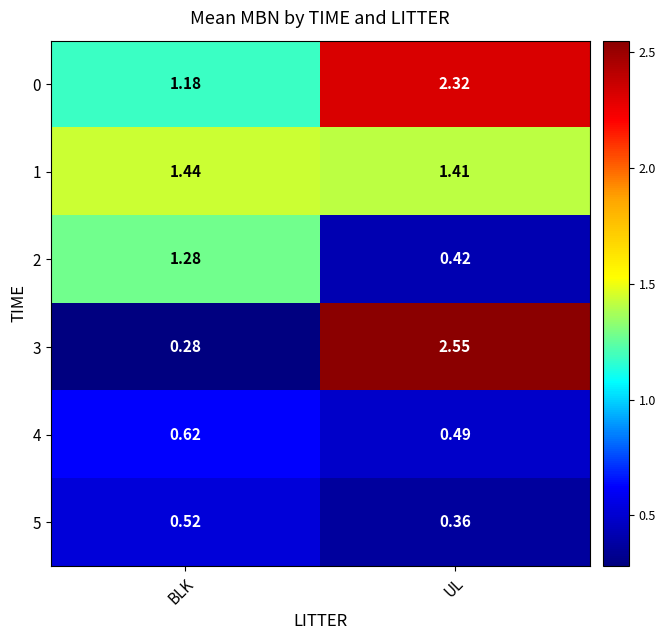

What is the total value across all series at BLK?

5.3